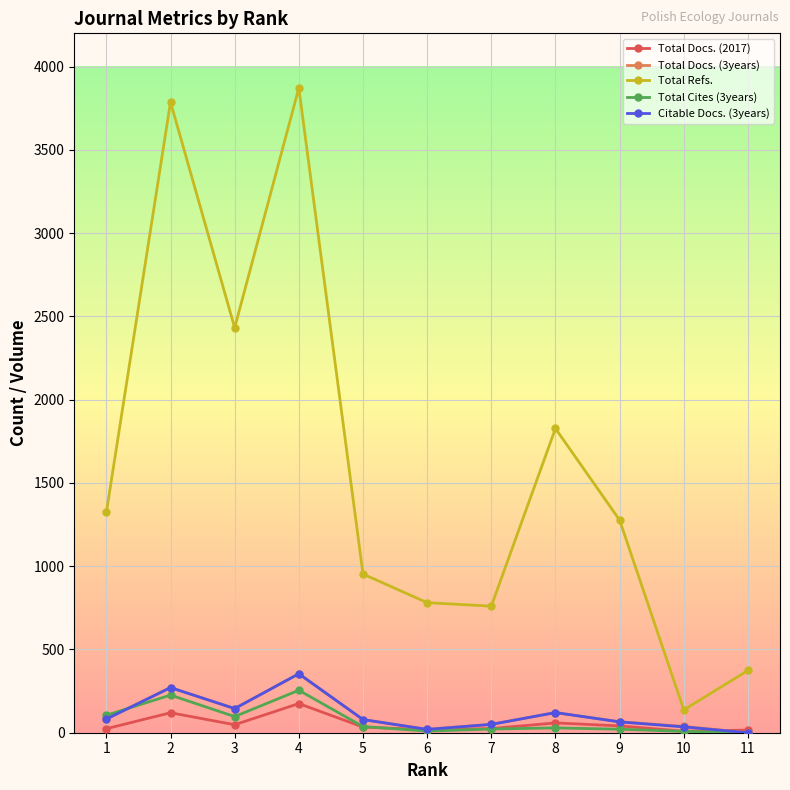

At which label does Total Docs. (3years) first exceed 79?

1